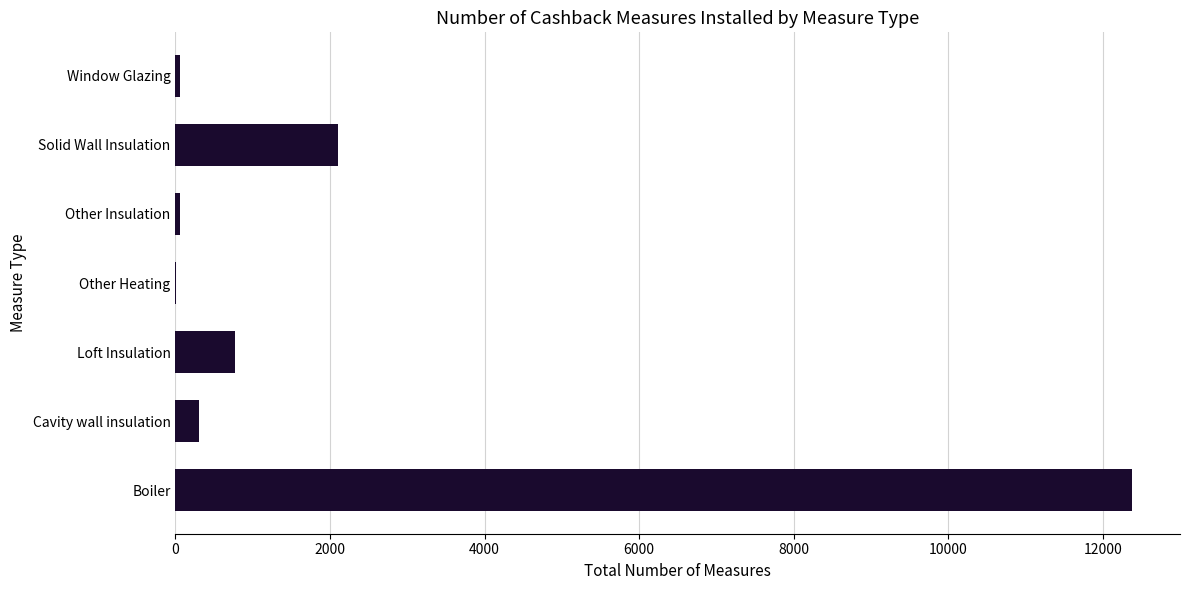

The value at Solid Wall Insulation is 3767. True or false?

False